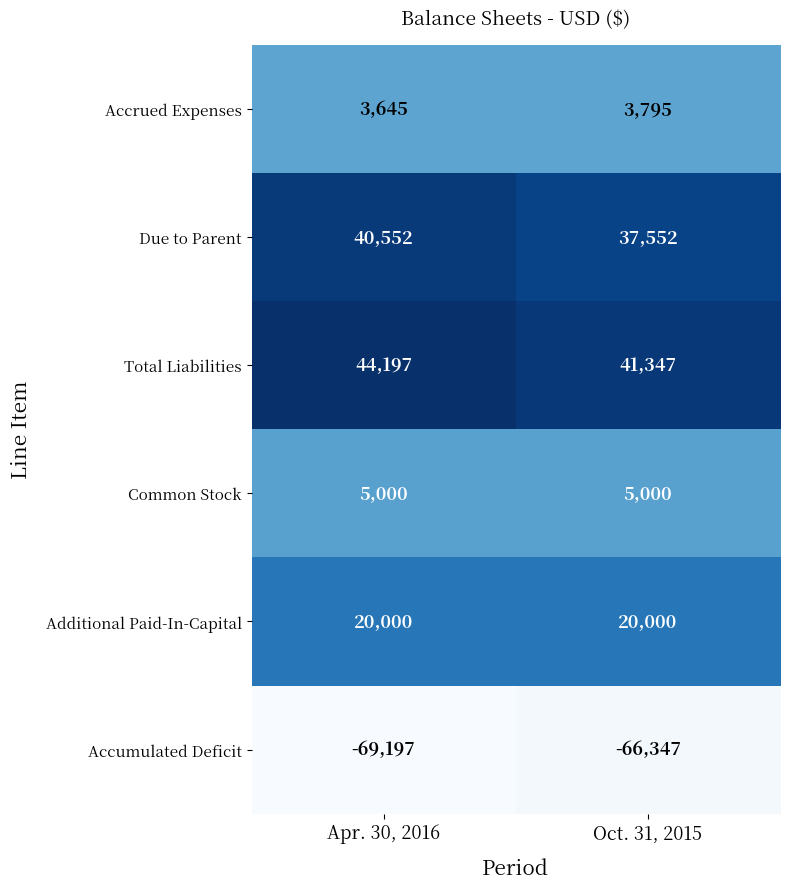

What is the greatest value displayed?

44197